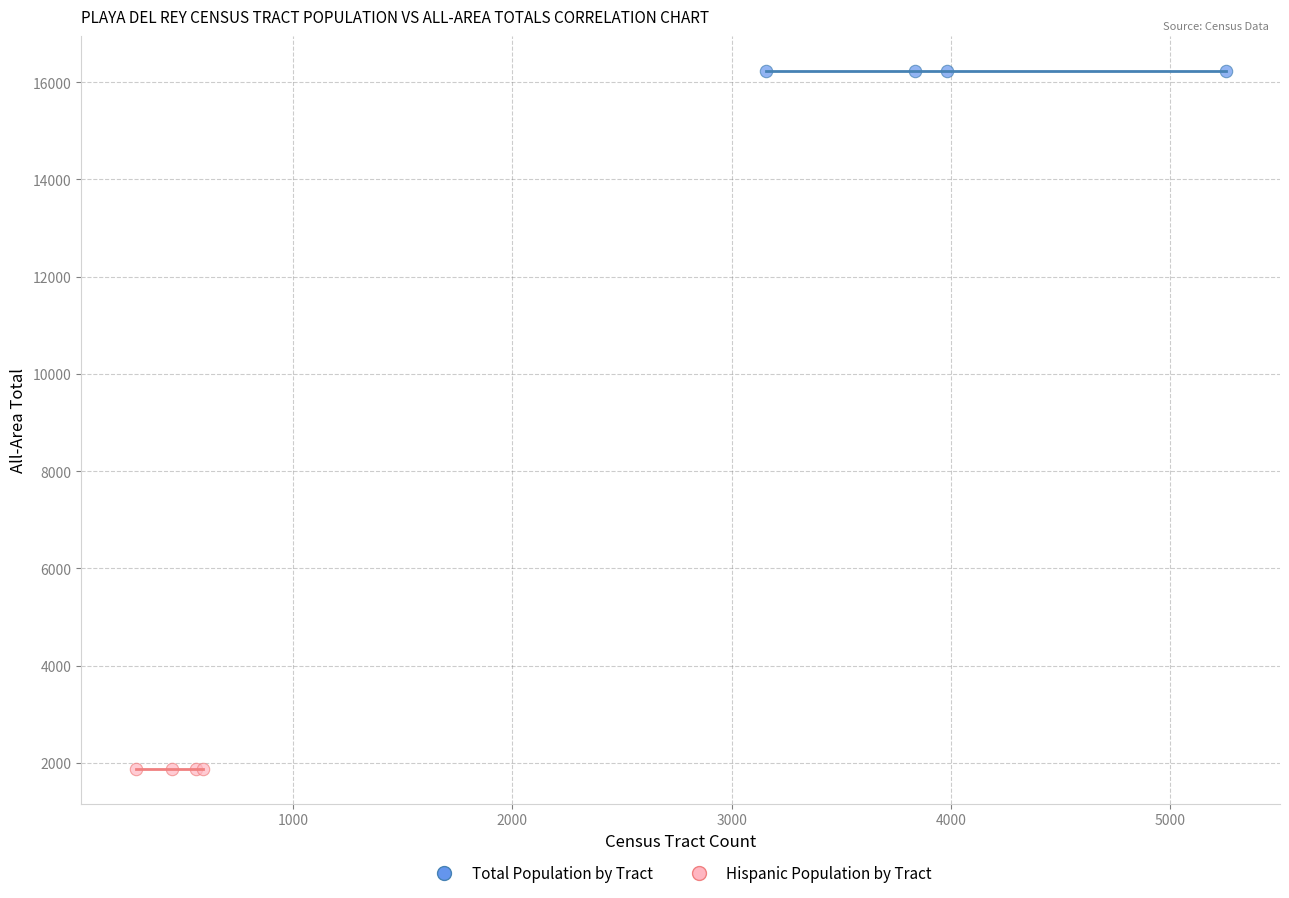

Which series reaches the maximum Y coordinate?

Total Population by Tract